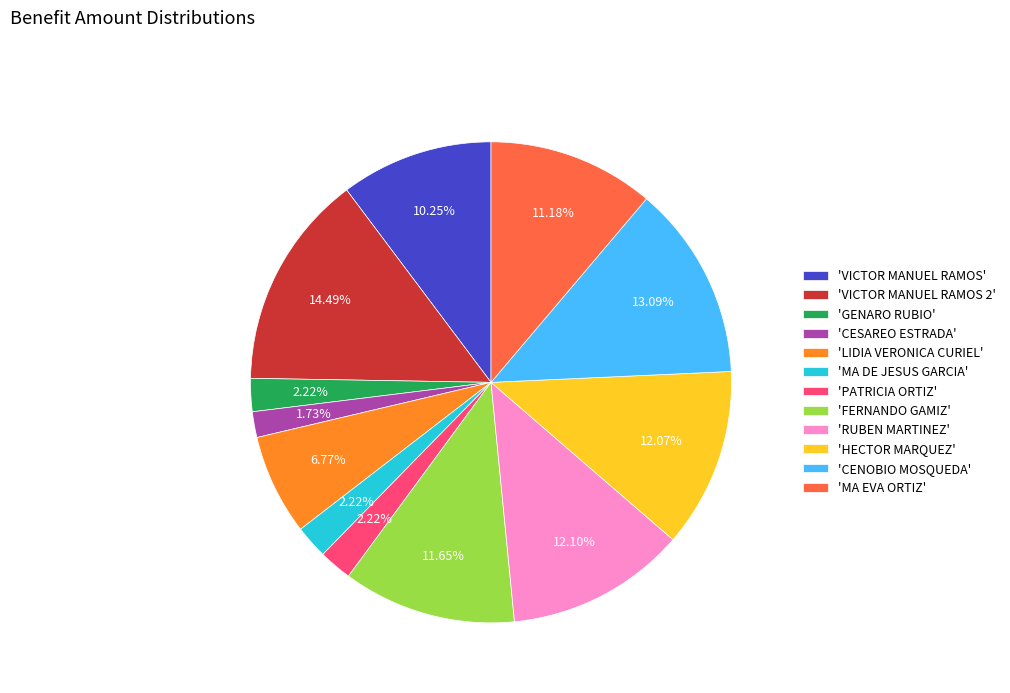

Do 'MA EVA ORTIZ' and 'FERNANDO GAMIZ' together represent more than half of the pie?

No